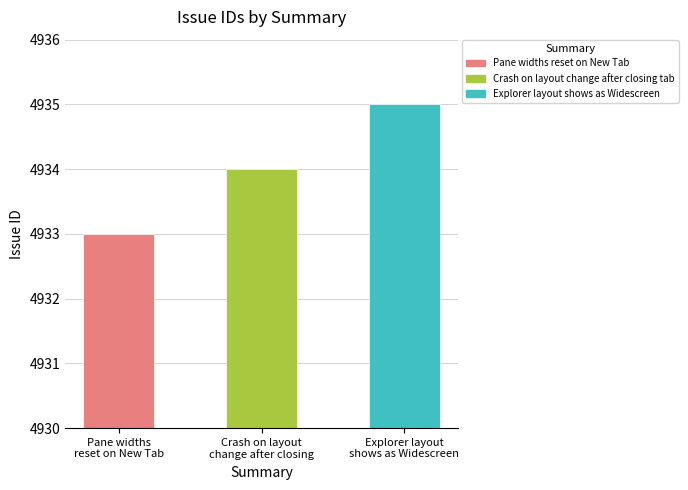

Rank the categories by value from highest to lowest.

Explorer layout shows as Widescreen, Crash on layout change after closing tab, Pane widths reset on New Tab